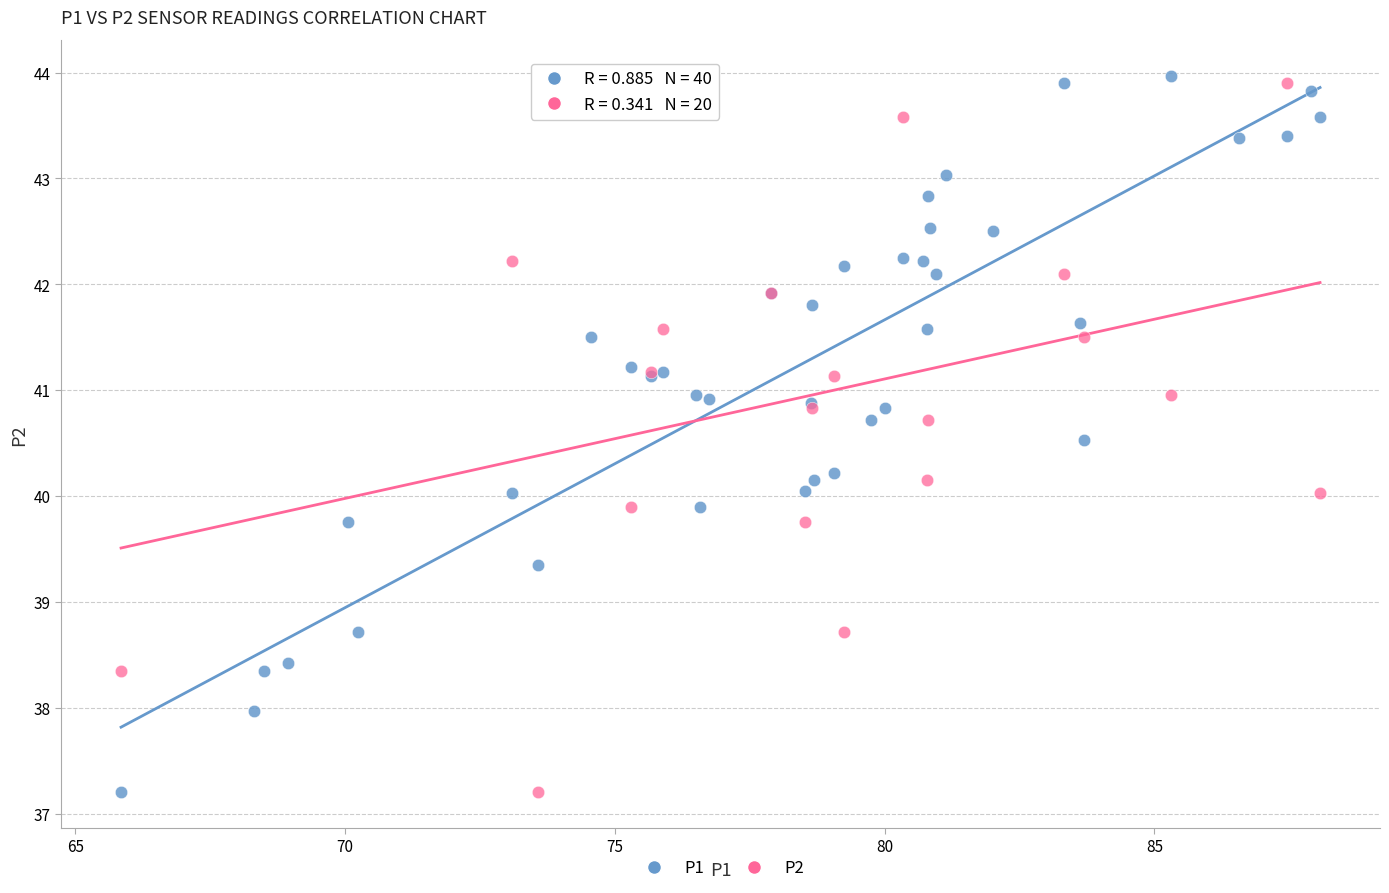

What are all the series names shown in the legend?

P1, P2